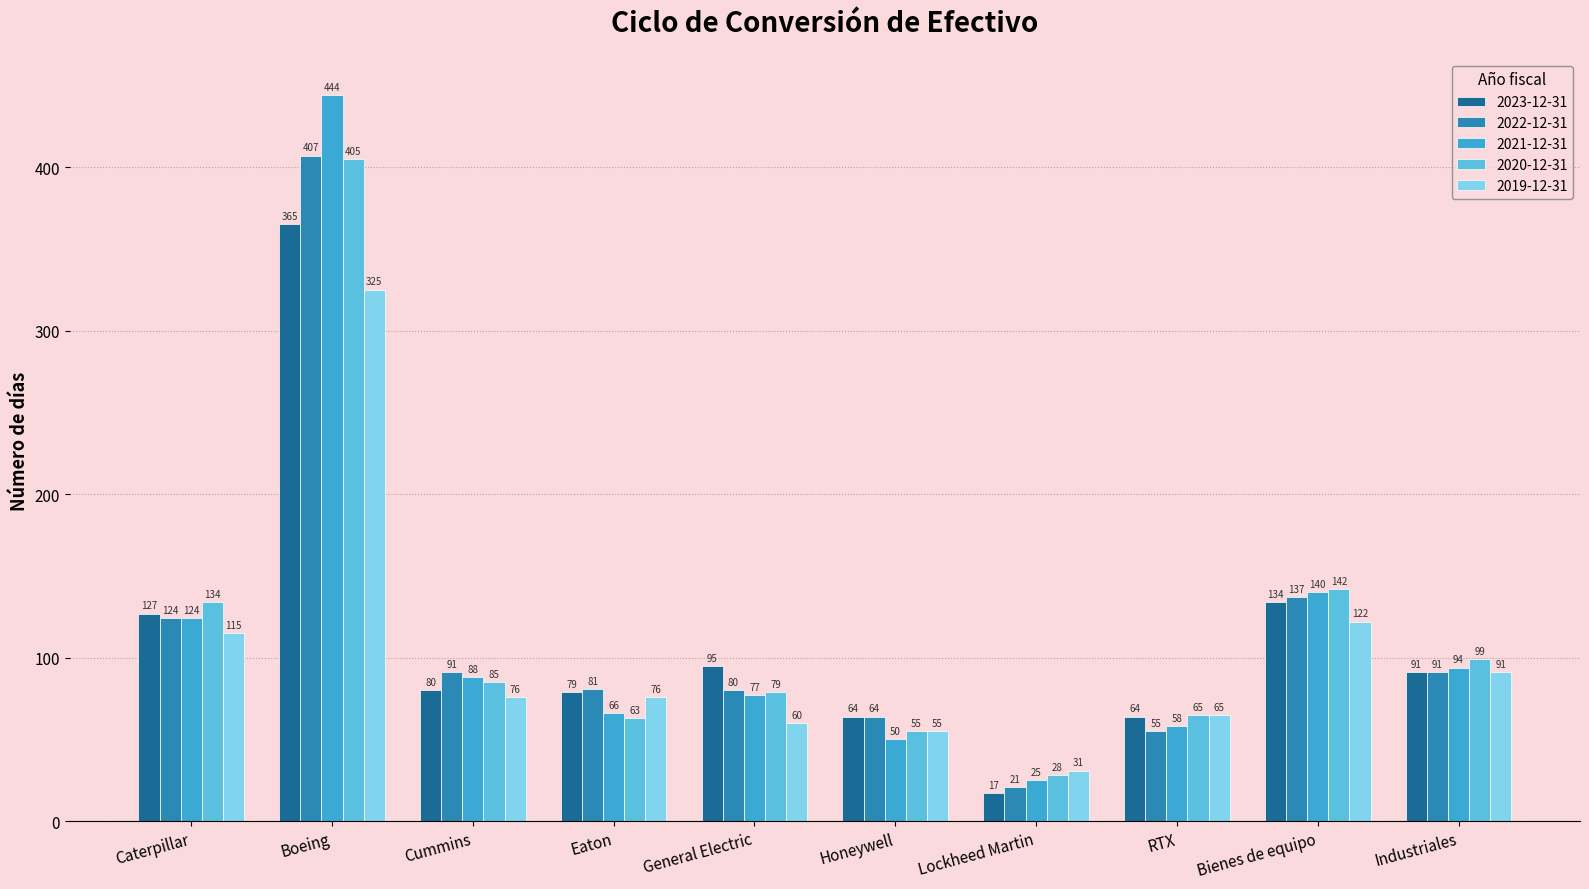

Reading left to right, list all the values displayed in this chart.

2023-12-31: 127	365	80	79	95	64	17	64	134	91
2022-12-31: 124	407	91	81	80	64	21	55	137	91
2021-12-31: 124	444	88	66	77	50	25	58	140	94
2020-12-31: 134	405	85	63	79	55	28	65	142	99
2019-12-31: 115	325	76	76	60	55	31	65	122	91